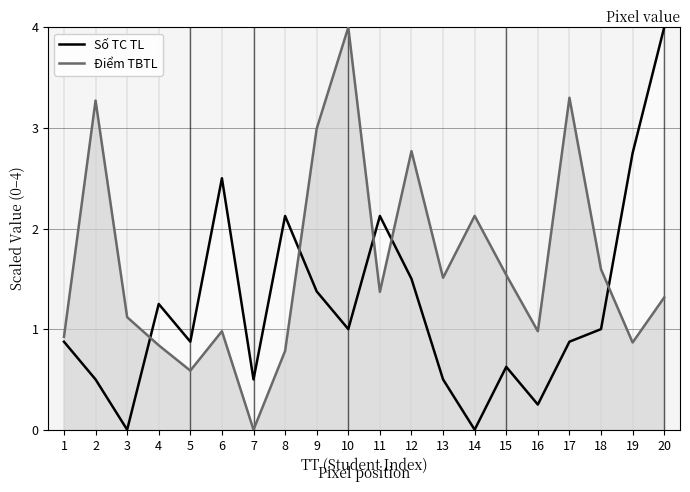

What are all the series names shown in the legend?

Số TC TL, Điểm TBTL